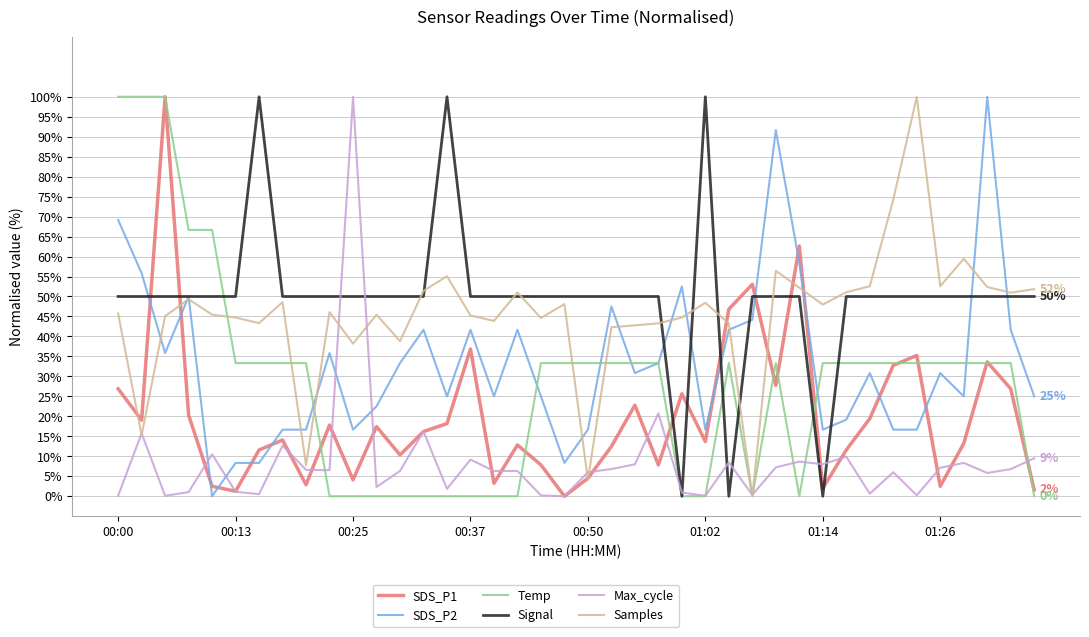

True or false: Max_cycle has more than 0 points higher than both neighbors.

True